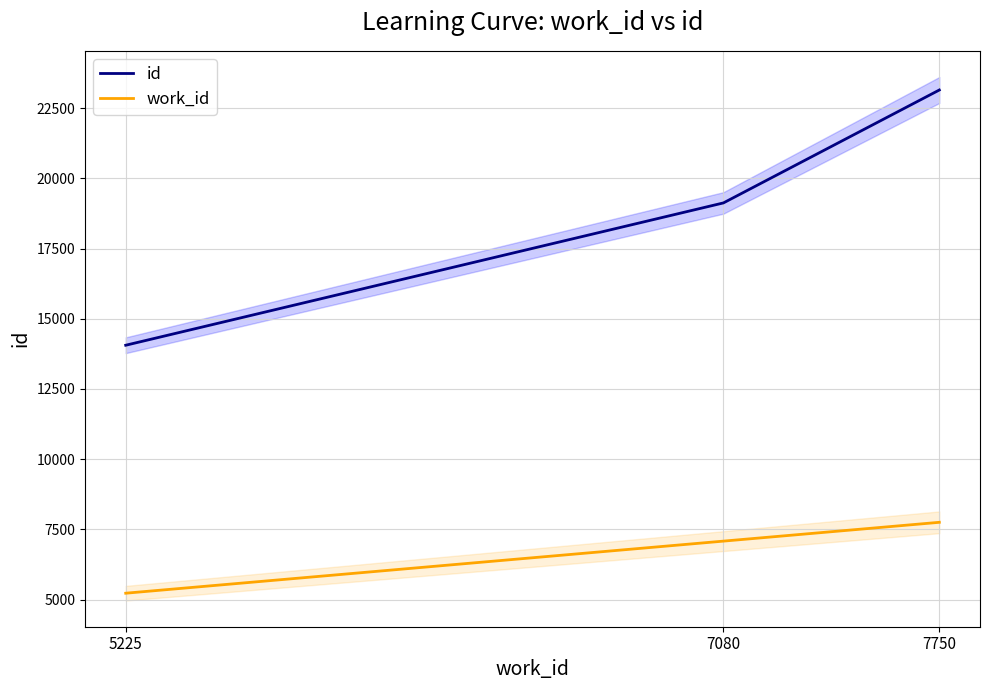

At how many categories does at least one series exceed 11194?

3